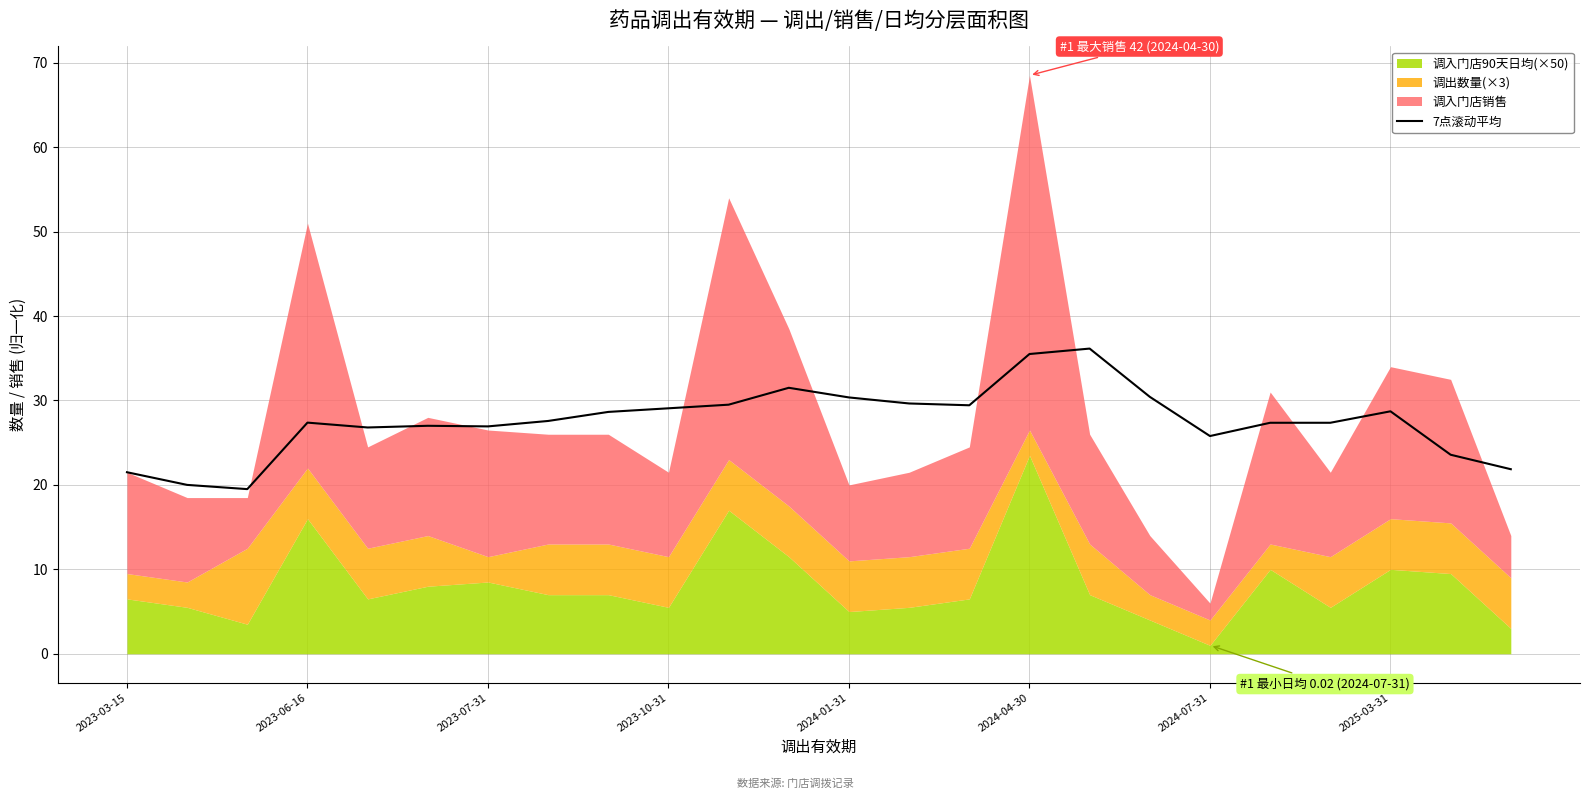

Is it true that 7点滚动平均 equals 7.5 at 2023-07-31?

False